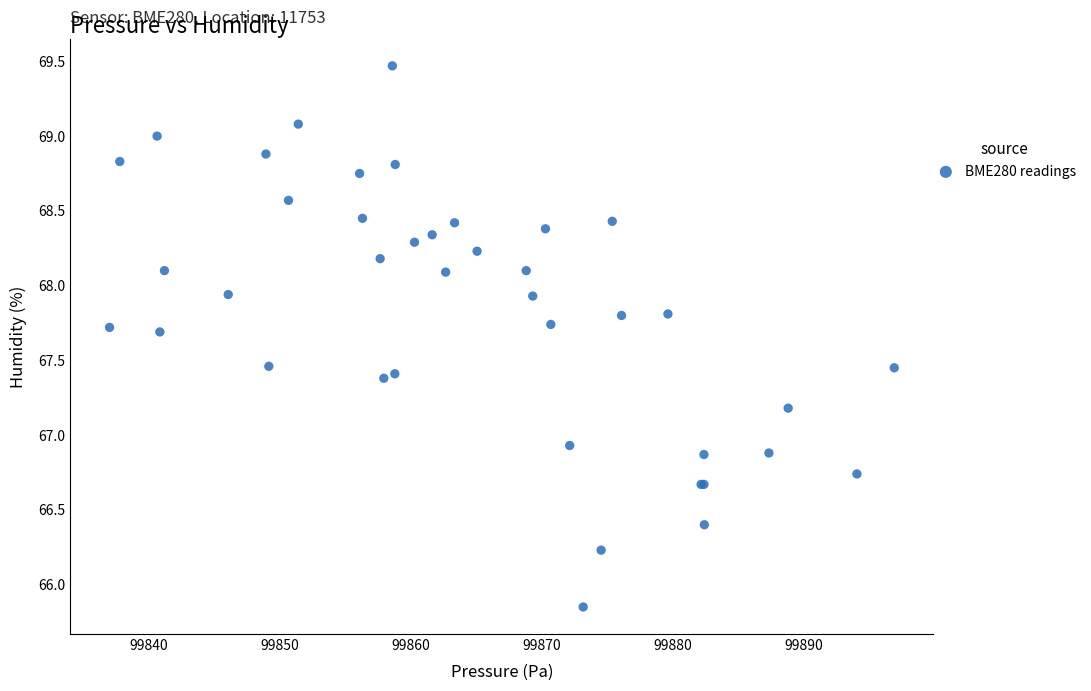

What Y value in the scatter plot is closest to 67?

66.9